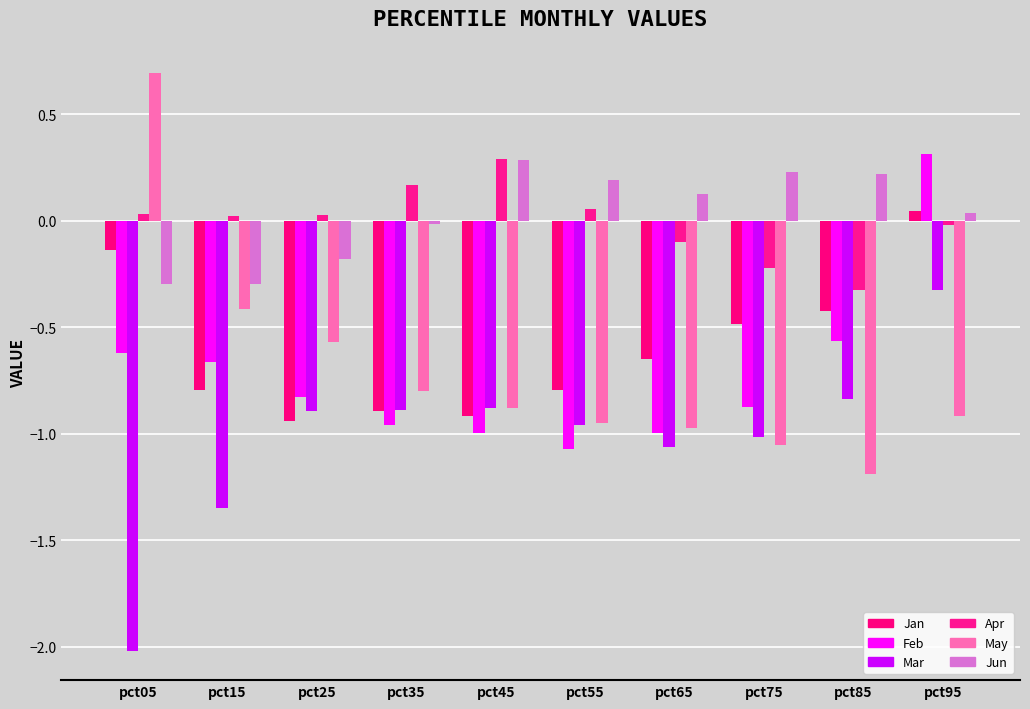

Reading left to right, list all the values displayed in this chart.

Jan: pct05=-0.1	pct15=-0.8	pct25=-0.9	pct35=-0.9	pct45=-0.9	pct55=-0.8	pct65=-0.6	pct75=-0.5	pct85=-0.4	pct95=0.0
Feb: pct05=-0.6	pct15=-0.7	pct25=-0.8	pct35=-1.0	pct45=-1.0	pct55=-1.1	pct65=-1.0	pct75=-0.9	pct85=-0.6	pct95=0.3
Mar: pct05=-2.0	pct15=-1.3	pct25=-0.9	pct35=-0.9	pct45=-0.9	pct55=-1.0	pct65=-1.1	pct75=-1.0	pct85=-0.8	pct95=-0.3
Apr: pct05=0.0	pct15=0.0	pct25=0.0	pct35=0.2	pct45=0.3	pct55=0.1	pct65=-0.1	pct75=-0.2	pct85=-0.3	pct95=-0.0
May: pct05=0.7	pct15=-0.4	pct25=-0.6	pct35=-0.8	pct45=-0.9	pct55=-0.9	pct65=-1.0	pct75=-1.1	pct85=-1.2	pct95=-0.9
Jun: pct05=-0.3	pct15=-0.3	pct25=-0.2	pct35=-0.0	pct45=0.3	pct55=0.2	pct65=0.1	pct75=0.2	pct85=0.2	pct95=0.0